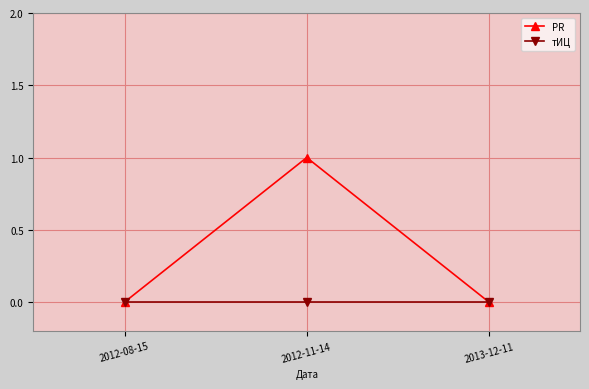

Reading left to right, list all the values displayed in this chart.

PR: 2012-08-15=0	2012-11-14=1	2013-12-11=0
тИЦ: 2012-08-15=0	2012-11-14=0	2013-12-11=0